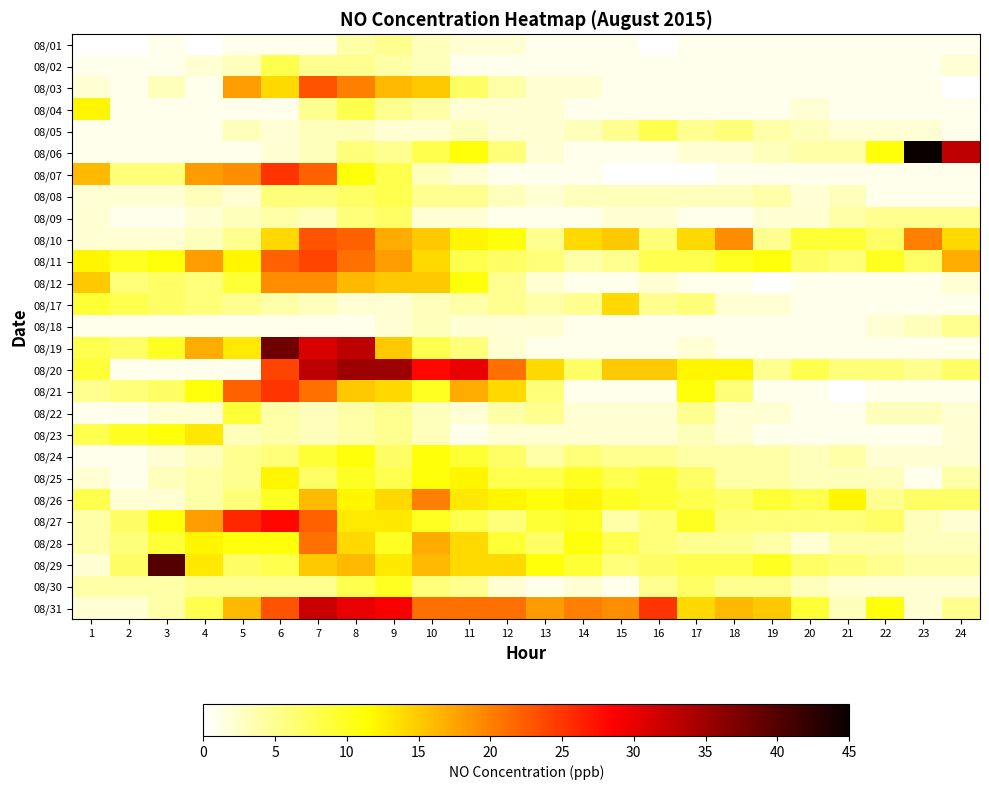

Reading right to left, list all the values displayed in this chart.

08/01: 24=1	23=1	22=1	21=1	20=1	19=1	18=1	17=1	16=0	15=1	14=1	13=1	12=2	11=2	10=3	9=5	8=4	7=1	6=1	5=1	4=0	3=1	2=0	1=0
08/02: 24=2	23=1	22=1	21=1	20=1	19=1	18=1	17=1	16=1	15=1	14=1	13=1	12=1	11=1	10=3	9=4	8=5	7=5	6=8	5=3	4=2	3=1	2=1	1=1
08/03: 24=0	23=1	22=1	21=1	20=1	19=1	18=1	17=1	16=1	15=1	14=2	13=2	12=4	11=7	10=15	9=16	8=20	7=23	6=14	5=18	4=1	3=3	2=1	1=2
08/04: 24=1	23=1	22=1	21=1	20=2	19=1	18=1	17=1	16=1	15=1	14=1	13=2	12=2	11=2	10=4	9=5	8=8	7=5	6=1	5=1	4=1	3=1	2=1	1=12
08/05: 24=1	23=2	22=2	21=2	20=3	19=4	18=6	17=5	16=8	15=5	14=3	13=2	12=2	11=3	10=2	9=2	8=3	7=3	6=2	5=3	4=1	3=1	2=1	1=1
08/06: 24=33	23=45	22=11	21=4	20=4	19=3	18=2	17=2	16=1	15=1	14=1	13=2	12=6	11=11	10=8	9=5	8=6	7=3	6=2	5=1	4=1	3=1	2=1	1=1
08/07: 24=1	23=1	22=1	21=1	20=1	19=1	18=1	17=0	16=0	15=0	14=1	13=1	12=1	11=2	10=3	9=8	8=11	7=22	6=25	5=19	4=18	3=6	2=6	1=16
08/08: 24=1	23=1	22=1	21=3	20=2	19=4	18=3	17=3	16=3	15=3	14=3	13=2	12=3	11=5	10=5	9=8	8=7	7=6	6=6	5=2	4=3	3=2	2=2	1=2
08/09: 24=5	23=5	22=5	21=4	20=2	19=2	18=1	17=1	16=2	15=2	14=1	13=1	12=1	11=2	10=2	9=7	8=6	7=3	6=4	5=3	4=2	3=1	2=1	1=2
08/10: 24=14	23=20	22=7	21=9	20=9	19=5	18=19	17=14	16=6	15=15	14=14	13=5	12=11	11=12	10=15	9=17	8=22	7=23	6=14	5=5	4=3	3=2	2=2	1=2
08/11: 24=17	23=7	22=10	21=6	20=7	19=11	18=10	17=8	16=8	15=5	14=4	13=6	12=7	11=8	10=14	9=18	8=21	7=24	6=22	5=12	4=18	3=11	2=10	1=12
08/12: 24=2	23=1	22=1	21=1	20=1	19=0	18=1	17=1	16=2	15=1	14=1	13=2	12=5	11=11	10=15	9=15	8=16	7=19	6=19	5=9	4=6	3=7	2=6	1=15
08/17: 24=1	23=1	22=1	21=1	20=1	19=2	18=2	17=6	16=5	15=14	14=5	13=4	12=5	11=4	10=3	9=2	8=2	7=3	6=4	5=5	4=6	3=7	2=8	1=9
08/18: 24=5	23=3	22=2	21=1	20=1	19=1	18=1	17=1	16=1	15=1	14=1	13=2	12=2	11=2	10=3	9=2	8=1	7=1	6=1	5=1	4=1	3=1	2=1	1=1
08/19: 24=1	23=1	22=1	21=1	20=1	19=1	18=1	17=2	16=1	15=1	14=1	13=1	12=2	11=6	10=8	9=15	8=33	7=31	6=38	5=13	4=17	3=10	2=7	1=8
08/20: 24=7	23=5	22=6	21=6	20=8	19=5	18=12	17=12	16=15	15=15	14=7	13=14	12=21	11=30	10=28	9=35	8=35	7=33	6=24	5=1	4=1	3=1	2=1	1=9
08/21: 24=1	23=1	22=1	21=0	20=1	19=1	18=6	17=11	16=1	15=1	14=1	13=6	12=14	11=17	10=10	9=14	8=15	7=21	6=25	5=22	4=11	3=7	2=6	1=5
08/22: 24=2	23=3	22=3	21=1	20=1	19=2	18=2	17=5	16=2	15=2	14=2	13=5	12=4	11=2	10=3	9=5	8=4	7=3	6=4	5=9	4=2	3=2	2=1	1=1
08/23: 24=2	23=1	22=1	21=1	20=1	19=1	18=2	17=3	16=2	15=2	14=2	13=2	12=2	11=1	10=3	9=5	8=4	7=3	6=4	5=3	4=13	3=11	2=10	1=8
08/24: 24=2	23=2	22=2	21=4	20=3	19=4	18=4	17=4	16=5	15=5	14=6	13=4	12=7	11=9	10=11	9=7	8=11	7=9	6=6	5=5	4=3	3=2	2=1	1=1
08/25: 24=4	23=1	22=3	21=3	20=3	19=4	18=4	17=7	16=9	15=8	14=10	13=8	12=8	11=12	10=11	9=8	8=10	7=7	6=12	5=5	4=4	3=3	2=1	1=2
08/26: 24=7	23=7	22=5	21=12	20=8	19=9	18=7	17=8	16=9	15=10	14=12	13=11	12=12	11=13	10=20	9=14	8=12	7=16	6=10	5=6	4=4	3=2	2=2	1=8
08/27: 24=2	23=3	22=7	21=6	20=6	19=6	18=6	17=10	16=6	15=4	14=10	13=9	12=6	11=8	10=10	9=13	8=13	7=22	6=28	5=26	4=18	3=11	2=7	1=4
08/28: 24=3	23=3	22=4	21=4	20=2	19=4	18=5	17=5	16=6	15=8	14=11	13=7	12=9	11=14	10=17	9=10	8=14	7=21	6=11	5=11	4=12	3=9	2=6	1=4
08/29: 24=4	23=4	22=5	21=6	20=7	19=10	18=8	17=8	16=7	15=6	14=9	13=11	12=14	11=14	10=16	9=13	8=16	7=15	6=8	5=7	4=13	3=40	2=7	1=2
08/30: 24=2	23=2	22=2	21=2	20=3	19=5	18=5	17=7	16=5	15=1	14=2	13=1	12=2	11=5	10=6	9=10	8=8	7=5	6=5	5=5	4=5	3=4	2=4	1=4
08/31: 24=5	23=2	22=11	21=3	20=9	19=15	18=16	17=14	16=25	15=19	14=20	13=18	12=21	11=21	10=21	9=29	8=30	7=32	6=23	5=16	4=8	3=4	2=2	1=2